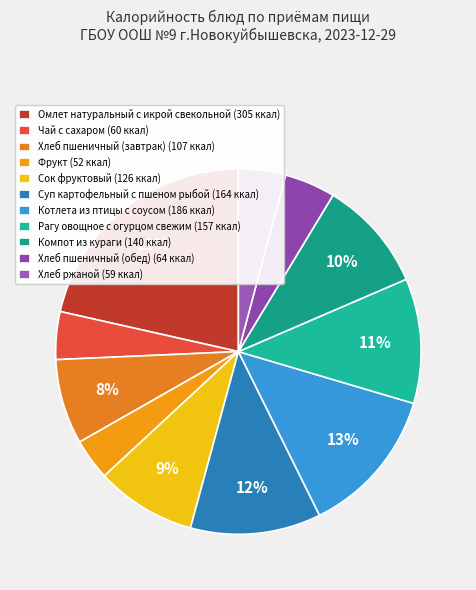

Rank the categories by value from lowest to highest.

Фрукт, Хлеб ржаной, Чай с сахаром, Хлеб пшеничный (обед), Хлеб пшеничный (завтрак), Сок фруктовый, Компот из кураги, Рагу овощное с огурцом свежим, Суп картофельный с пшеном рыбой, Котлета из птицы с соусом, Омлет натуральный с икрой свекольной